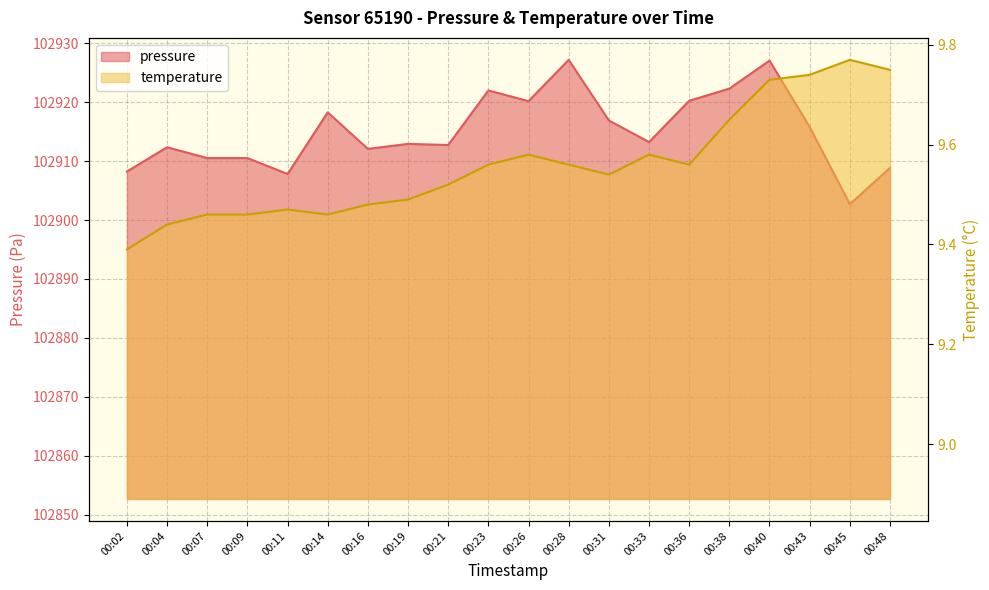

Count the temperature values in the range 9 to 10.

20